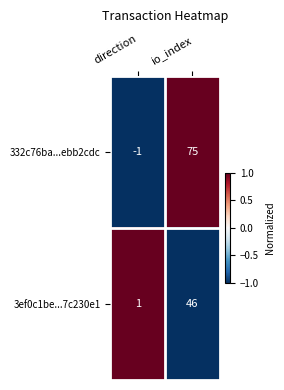

List the series in order of their overall mean, lowest first.

3ef0c1be...7c230e1, 332c76ba...ebb2cdc